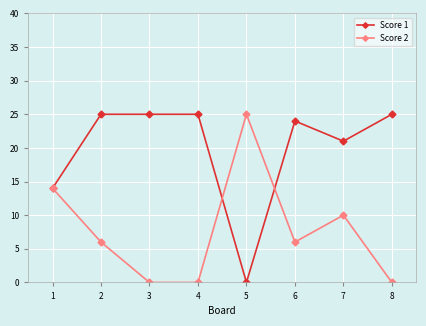

List the series in order of their overall mean, highest first.

Score 1, Score 2